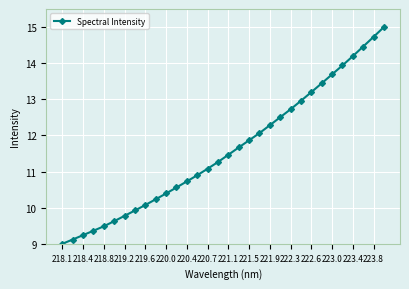

What is the smallest value displayed?

9.0